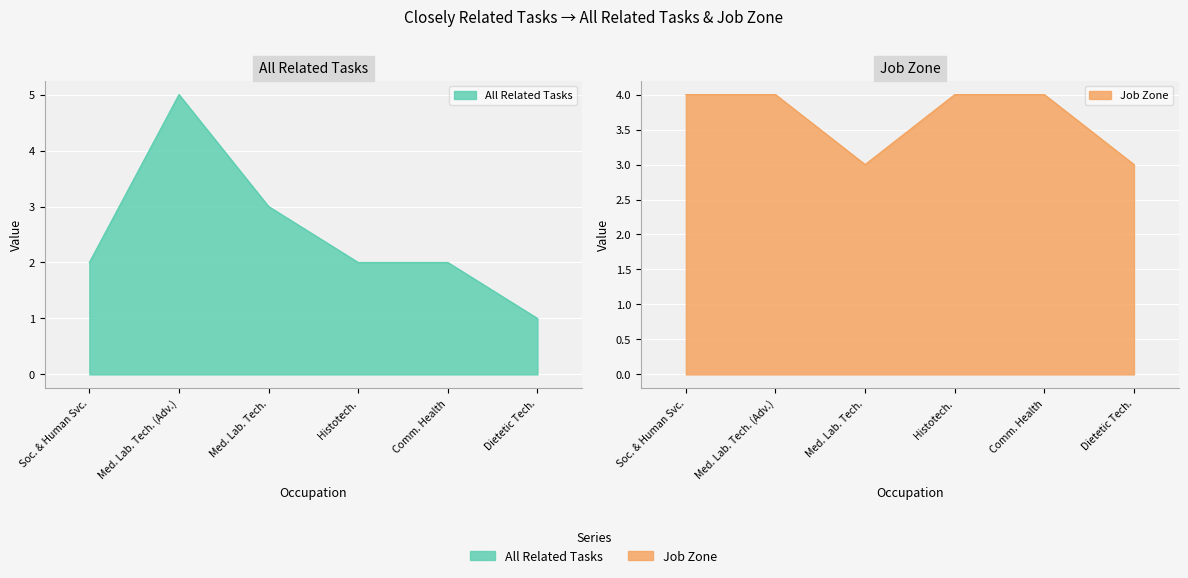

How many lines are shown in the chart?

2